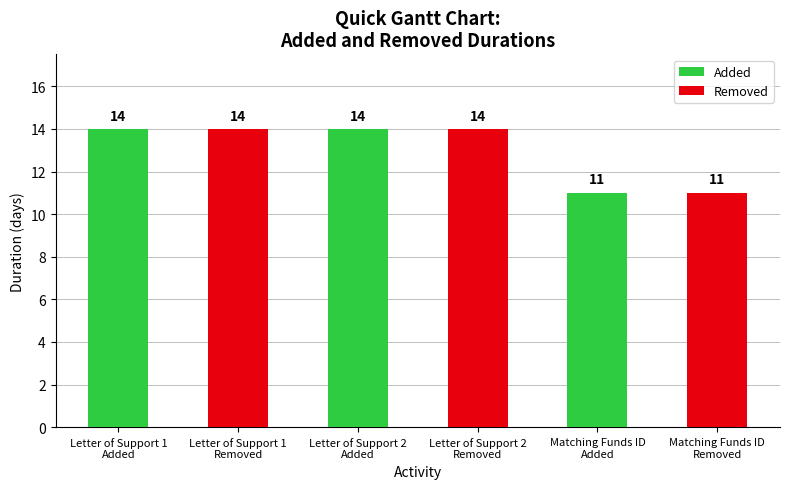

Reading left to right, transcribe all the data shown in this chart.

Added: 14	14	11
Removed: 14	14	11